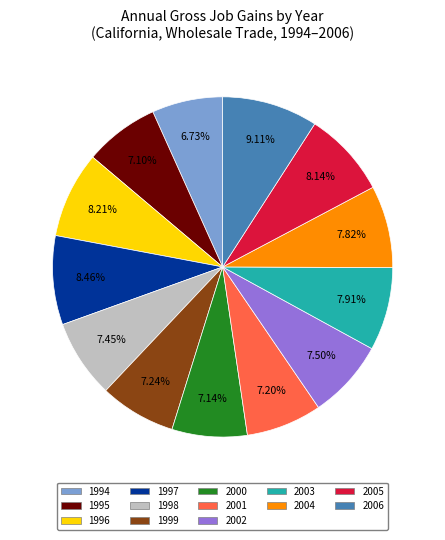

Between 2004 and 1999, which is larger?

2004